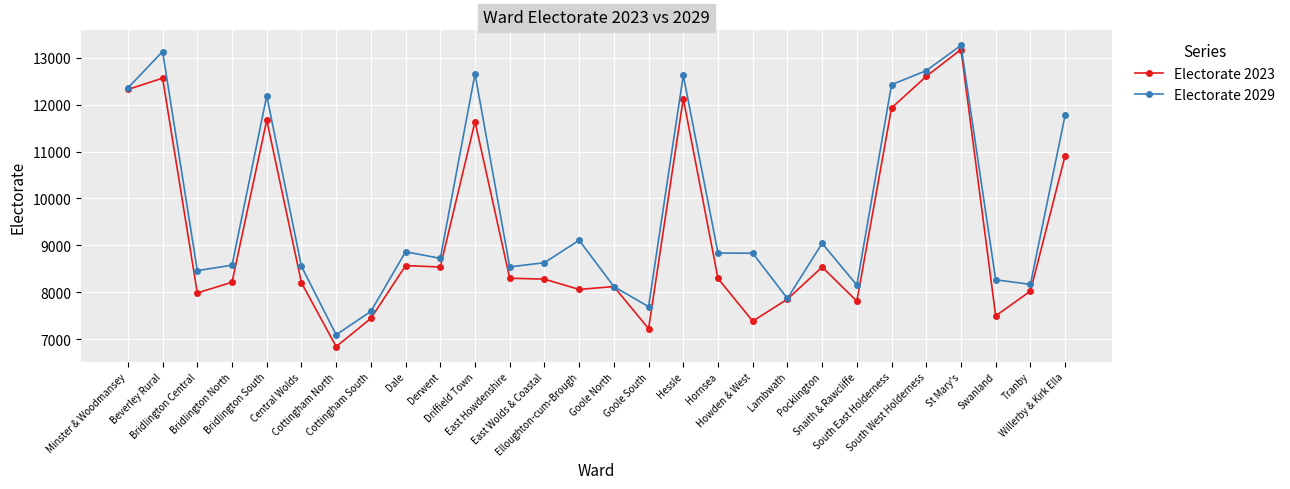

List the series in order of their overall mean, lowest first.

Electorate 2023, Electorate 2029